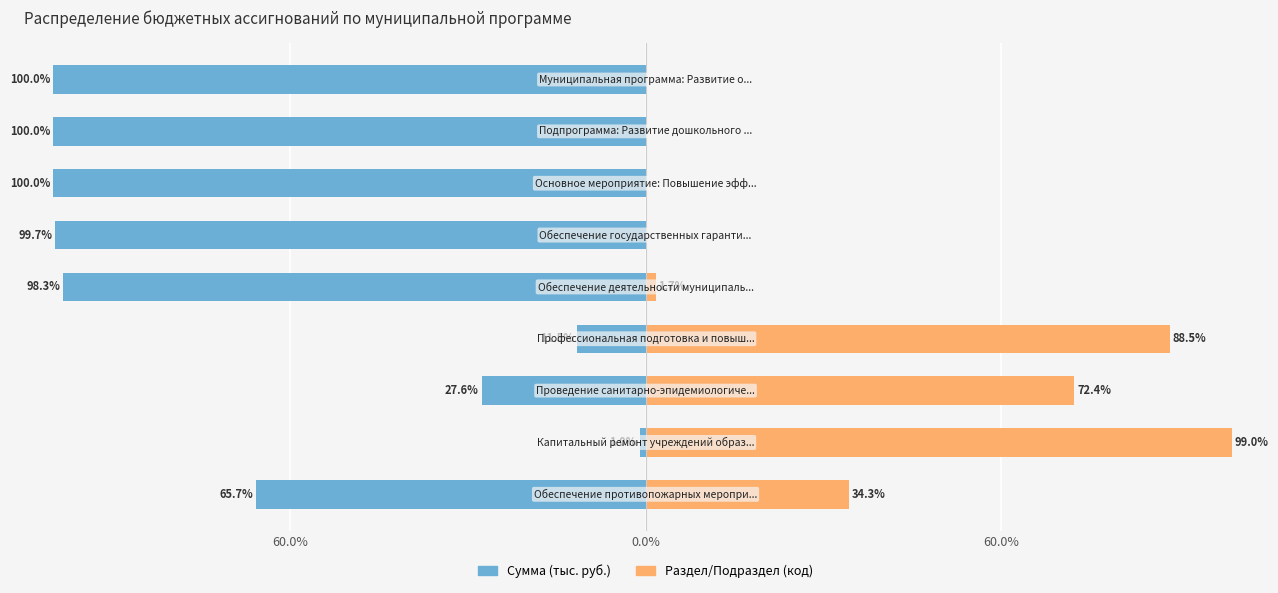

How many bars are there in total?

18